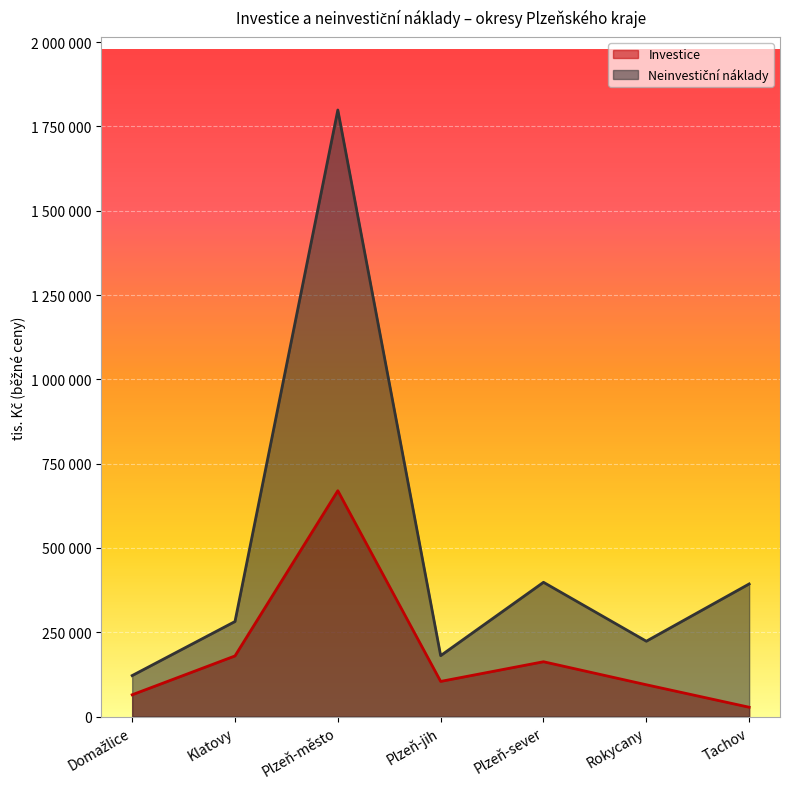

True or false: Investice and Neinvestiční náklady intersect in this chart.

False